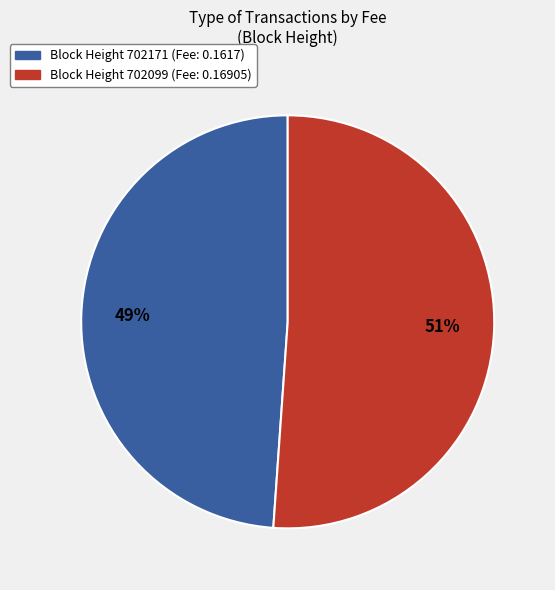

How many segments does this pie chart have?

2